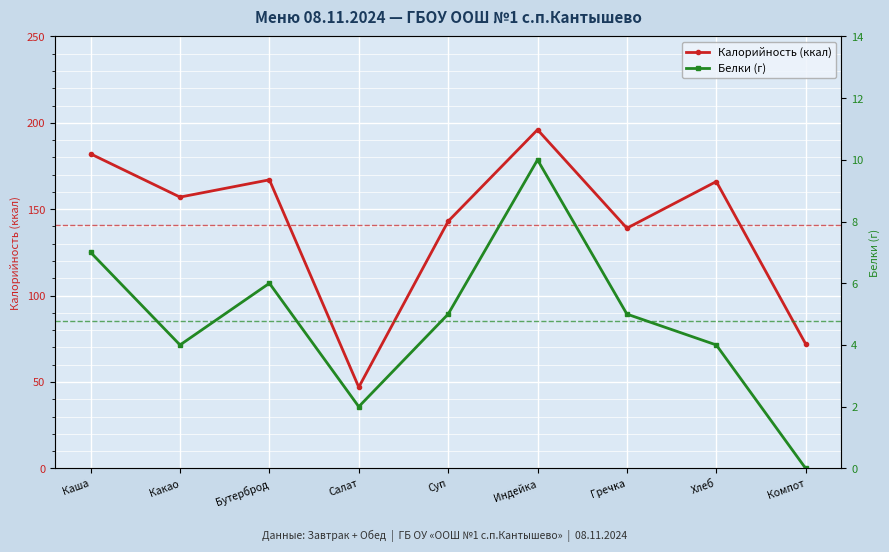

Is it true that Белки (г) equals 14 at Индейка?

False